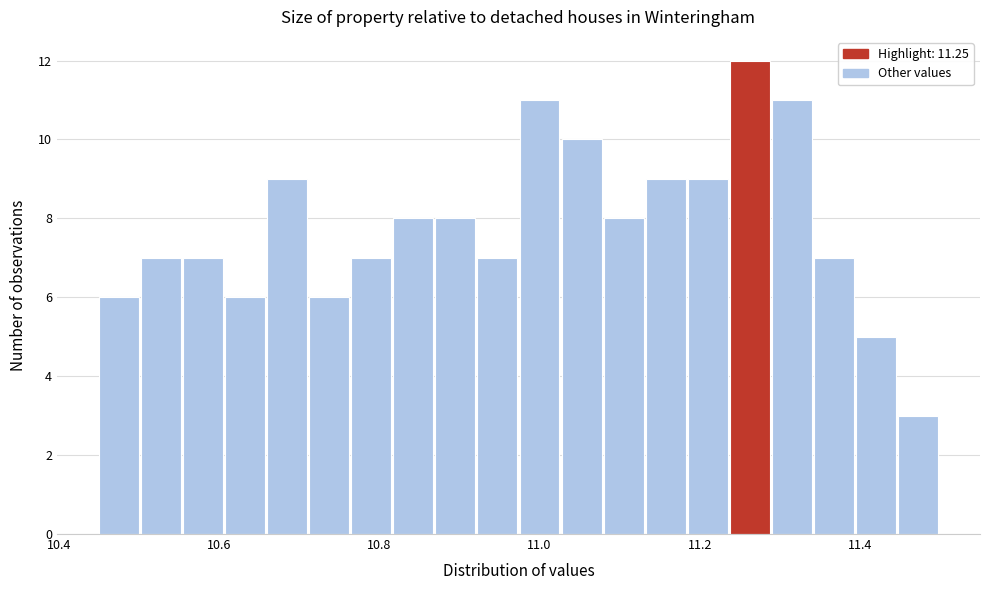

Read against the x-axis, roughly where is the centre of the tallest bar?

11.26